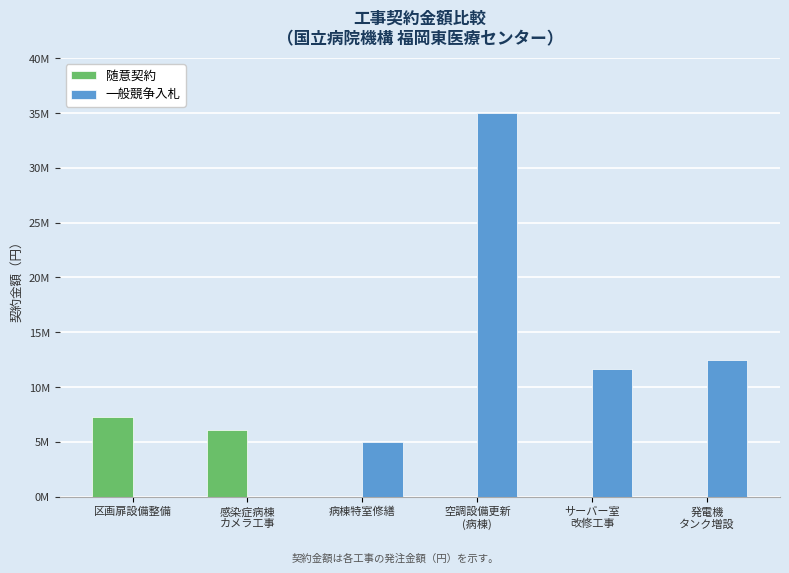

Rank the series at 感染症病棟
カメラ工事 from lowest to highest value.

一般競争入札, 随意契約